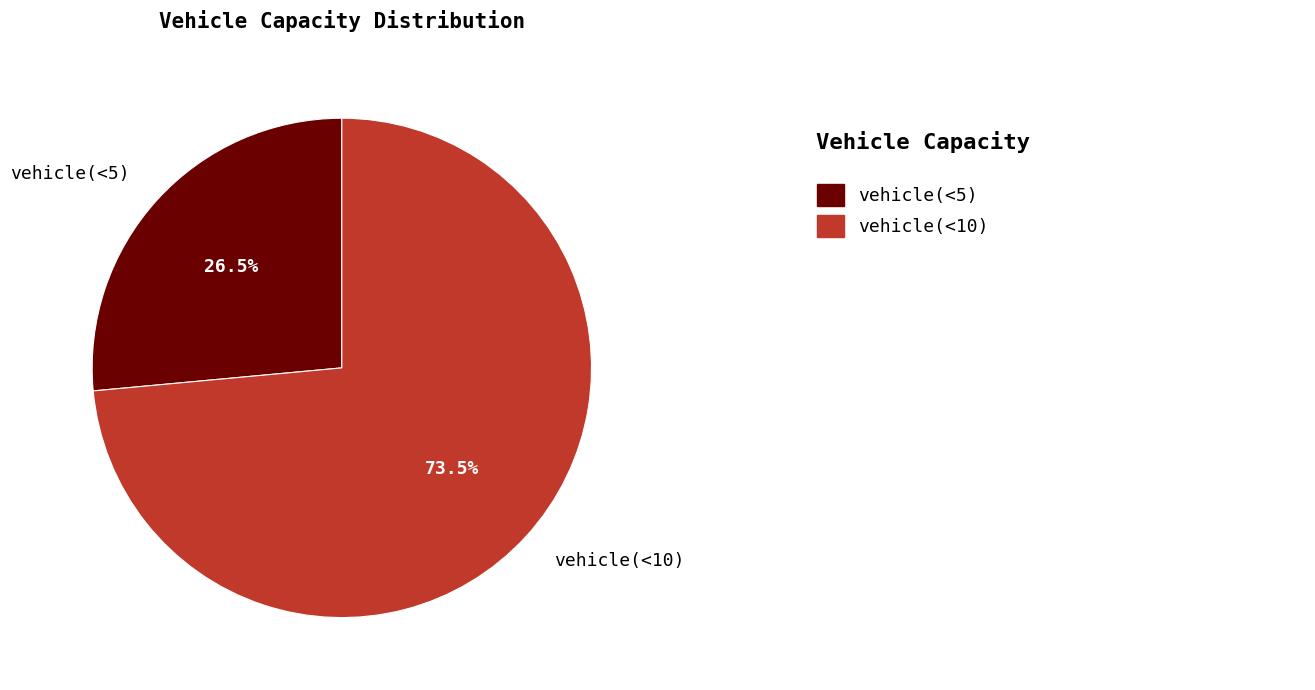

Between vehicle(<10) and vehicle(<5), which is larger?

vehicle(<10)